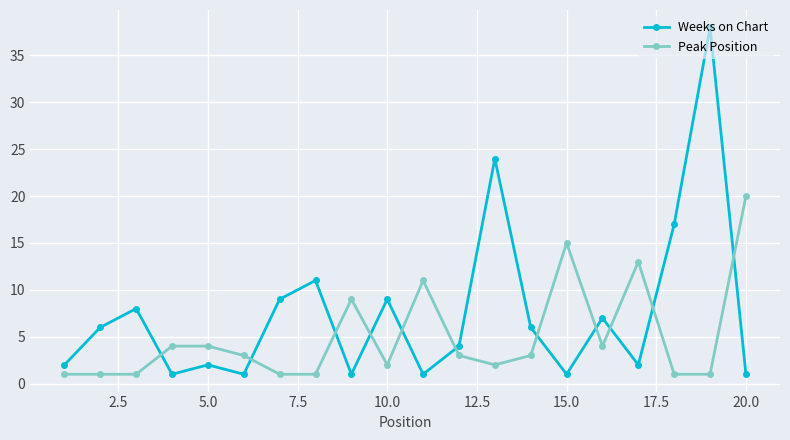

Which series has the largest range (max minus min)?

Weeks on Chart